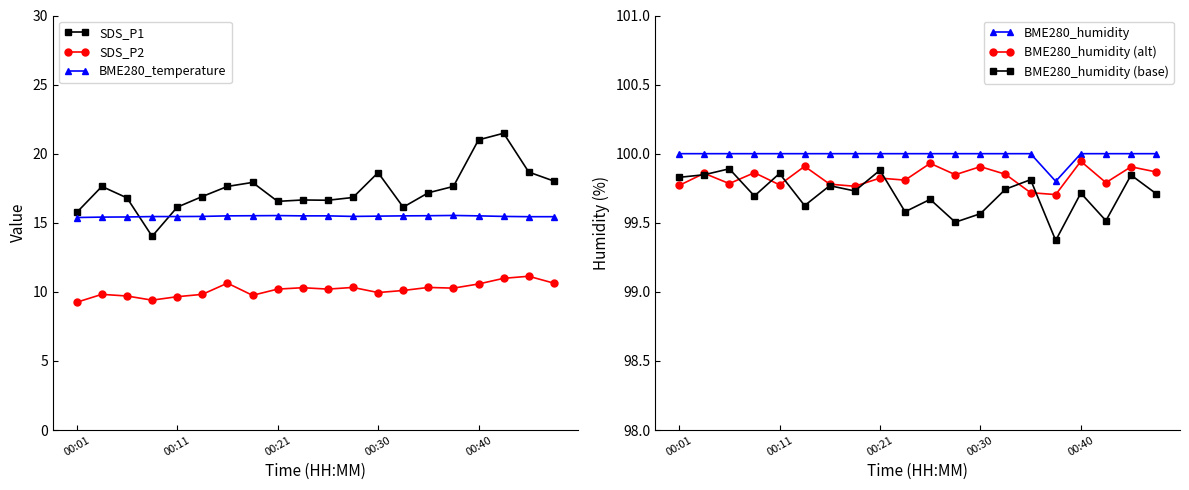

True or false: SDS_P2 and BME280_temperature cross at least once.

False